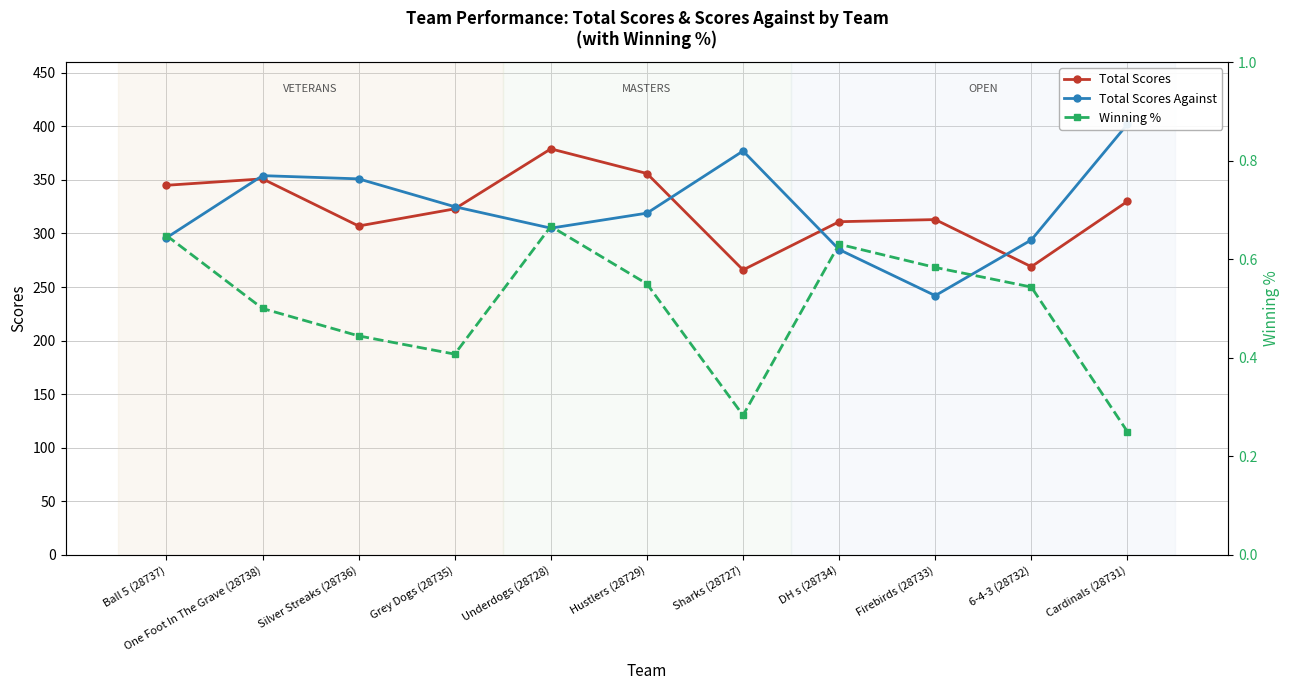

How many data points does each series have?

11